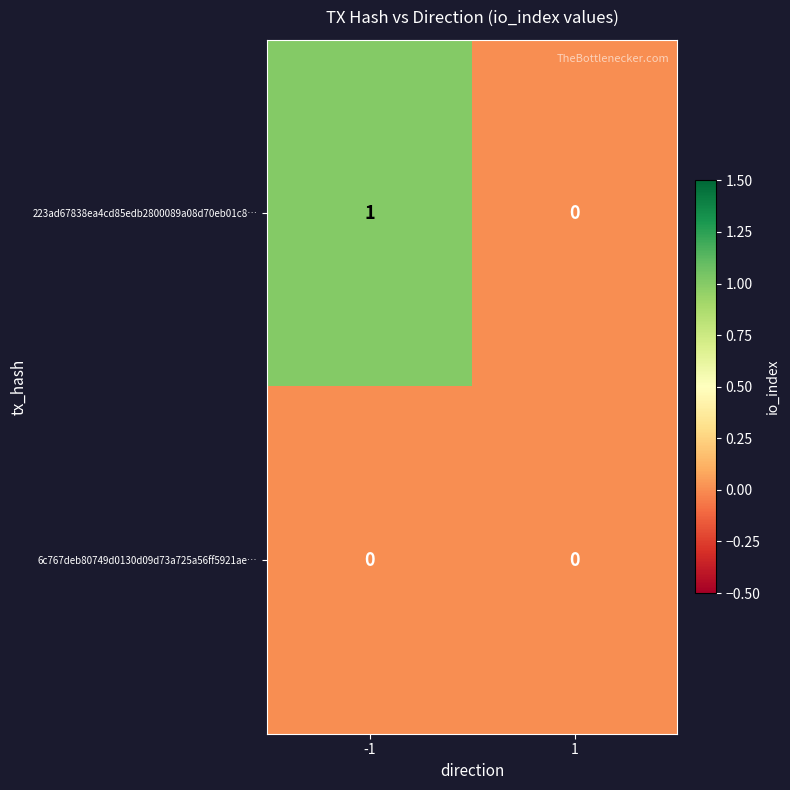

Rank the series by their maximum value, from highest to lowest.

223ad67838ea4cd85edb2800089a08d70eb01c8…, 6c767deb80749d0130d09d73a725a56ff5921ae…